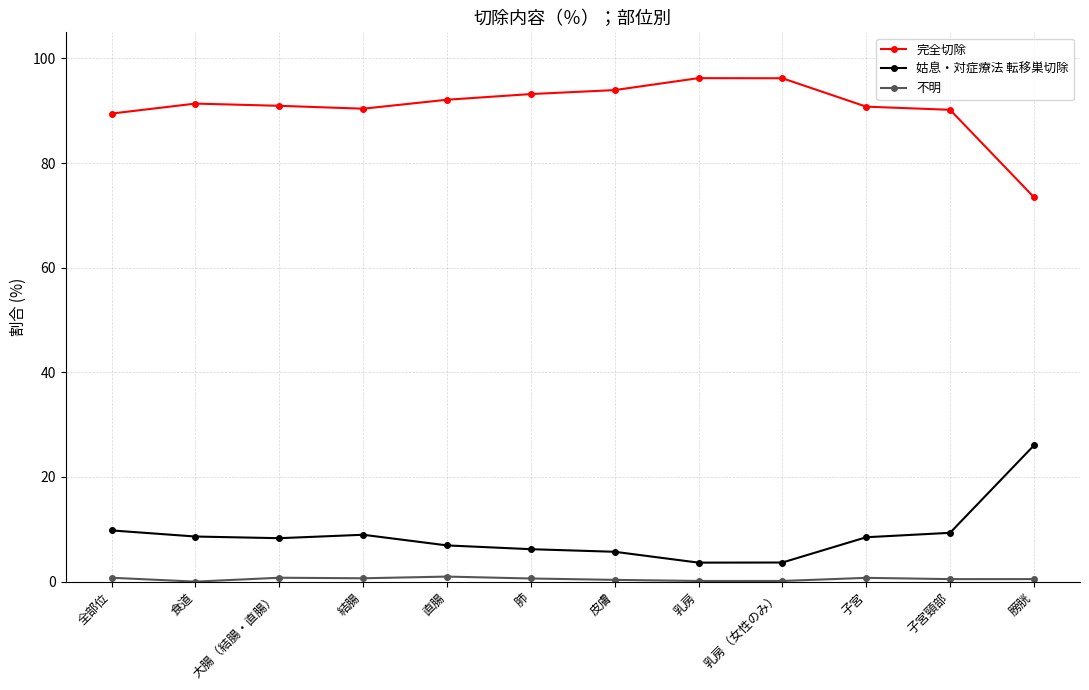

How many categories are shown in the chart?

12